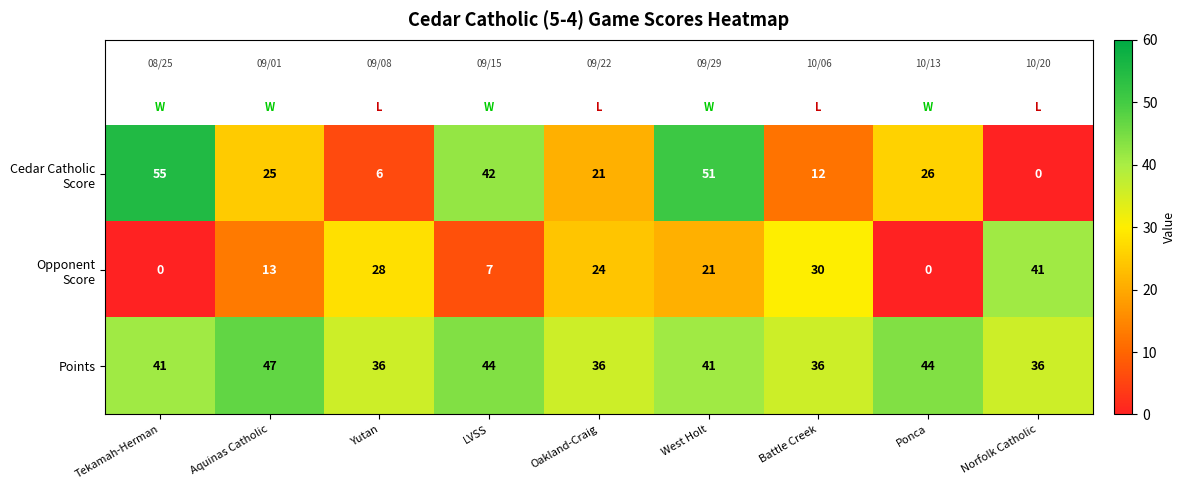

At which label does Points reach its peak?

Aquinas Catholic